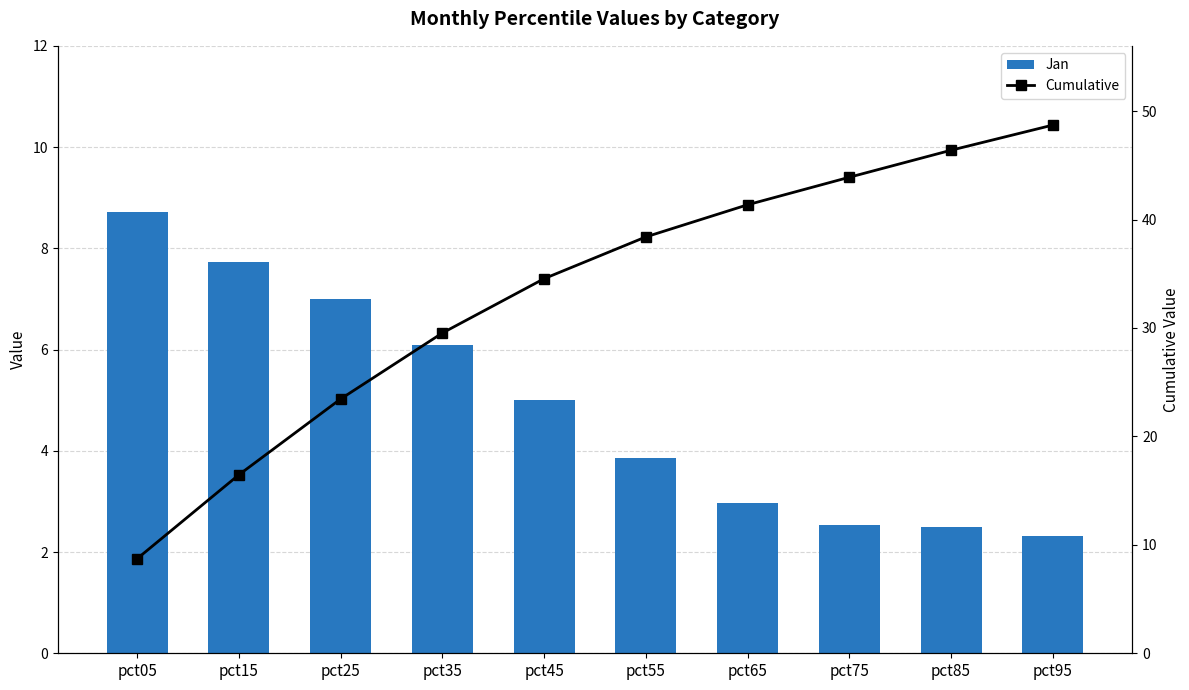

Is the value of Cumulative at pct45 greater than the value of Jan at pct15?

Yes